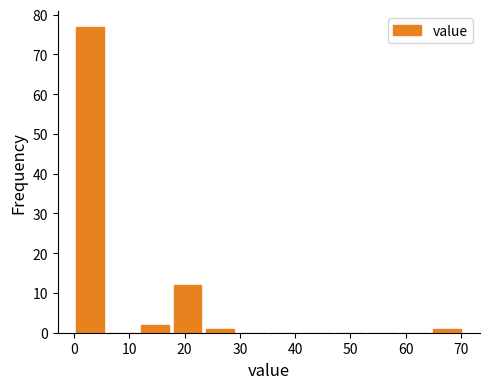

Which range on the x-axis has the tallest bar?

0 to 6